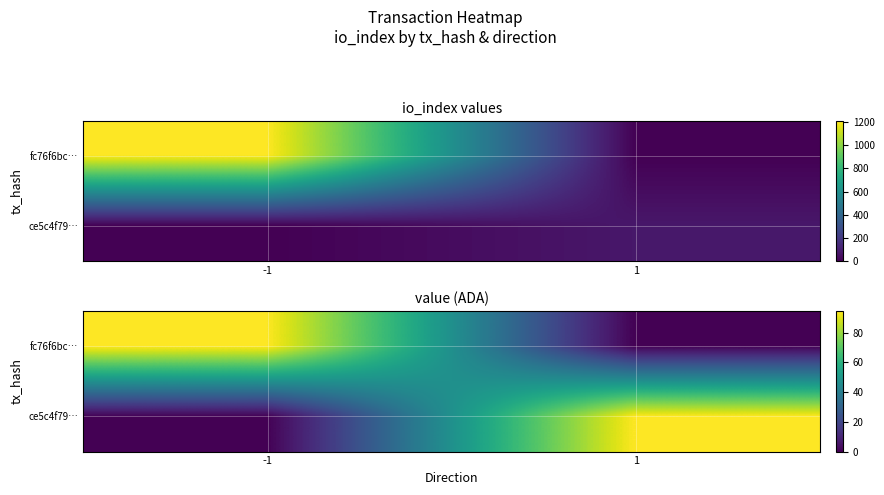

What is the difference between the highest and lowest values at -1?

94.6